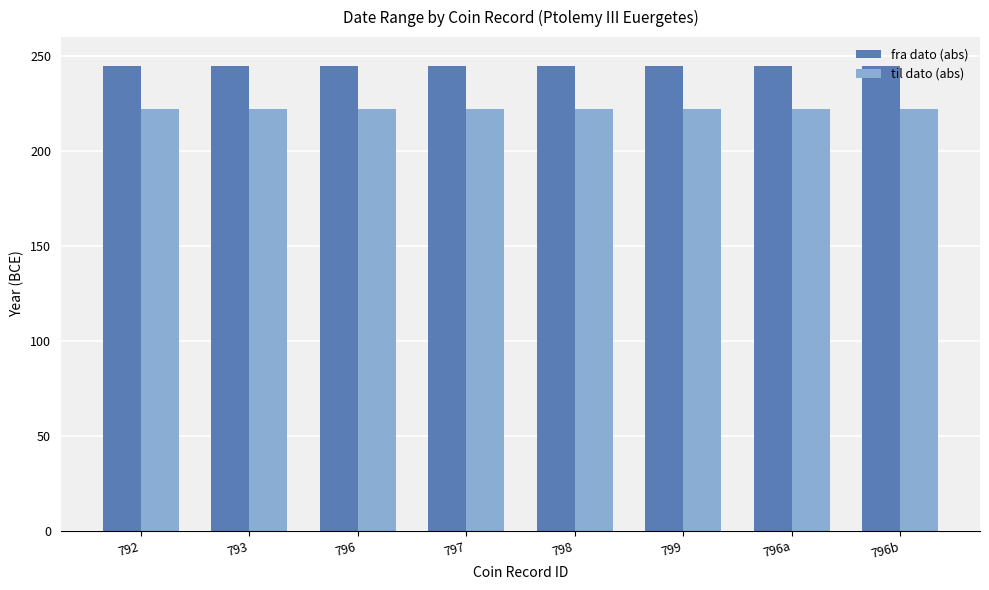

Reading right to left, what are all the values shown in this chart?

fra dato (abs): 245	245	245	245	245	245	245	245
til dato (abs): 222	222	222	222	222	222	222	222